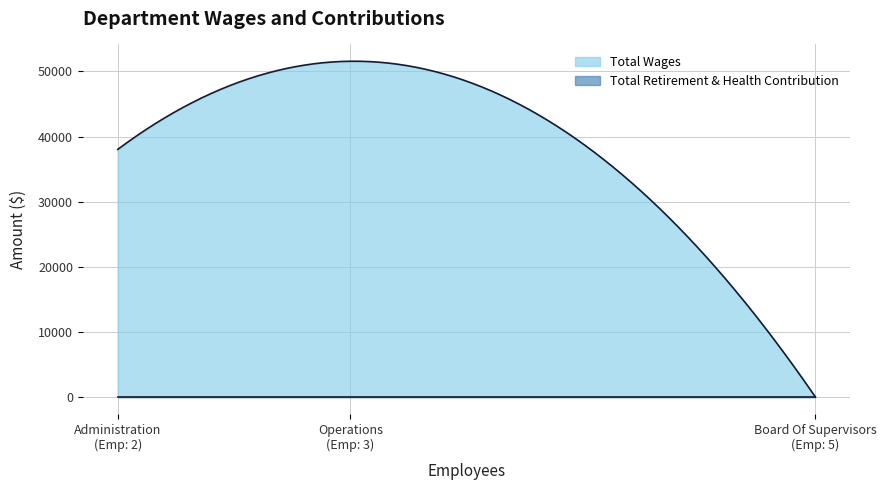

Which series has the largest range (max minus min)?

Total Wages